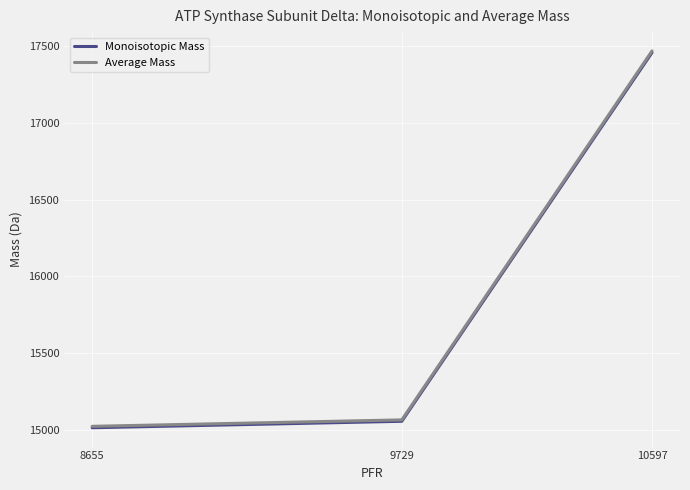

Which category has the highest value across all series?

10597